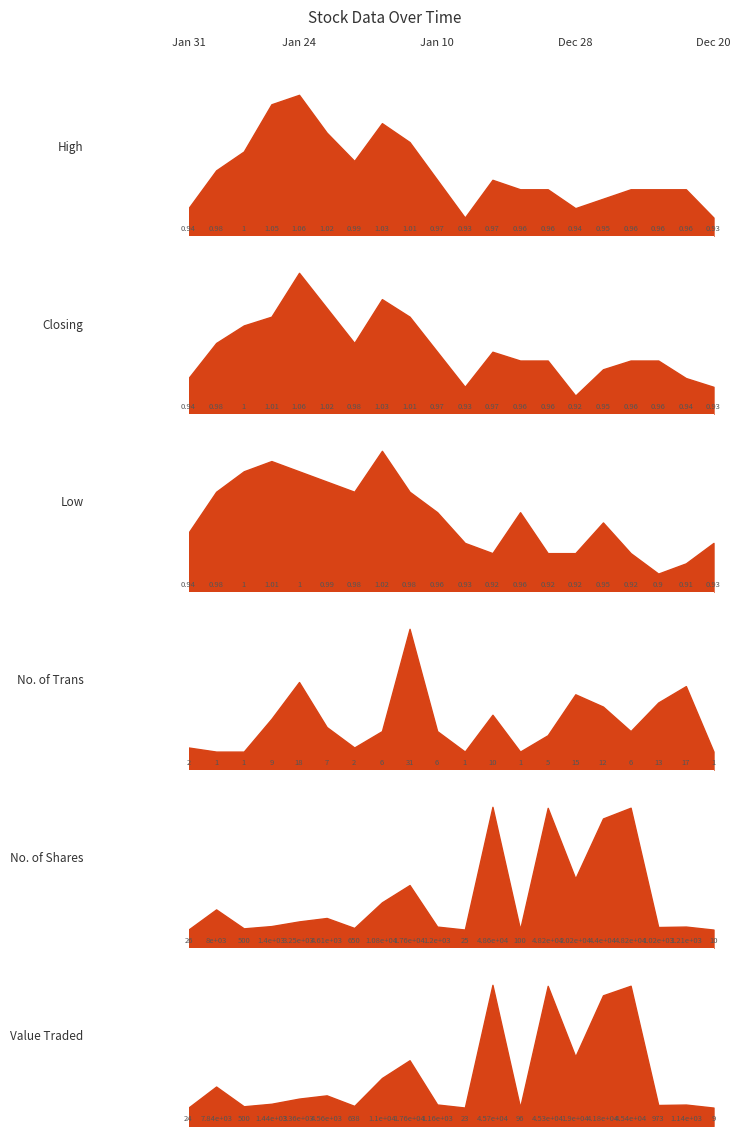

True or false: Value Traded and No. of Shares intersect in this chart.

True